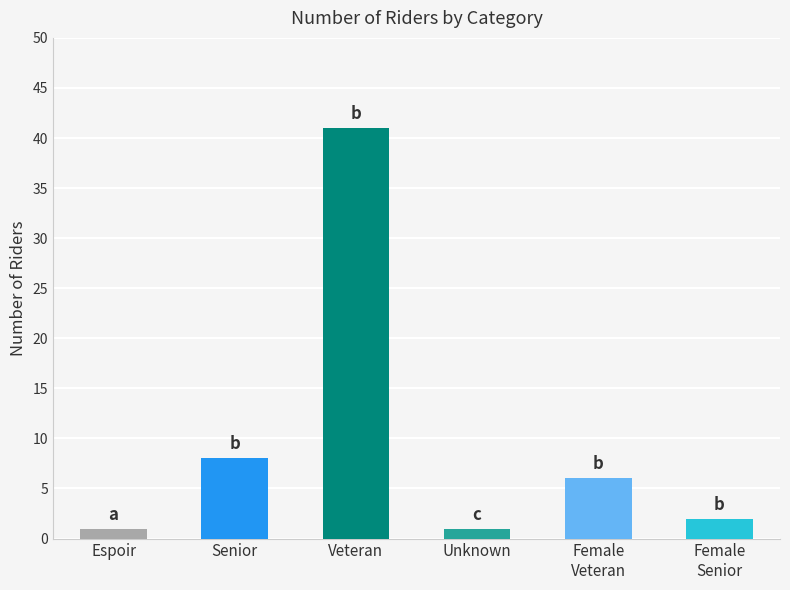

Are the bars horizontal?

No